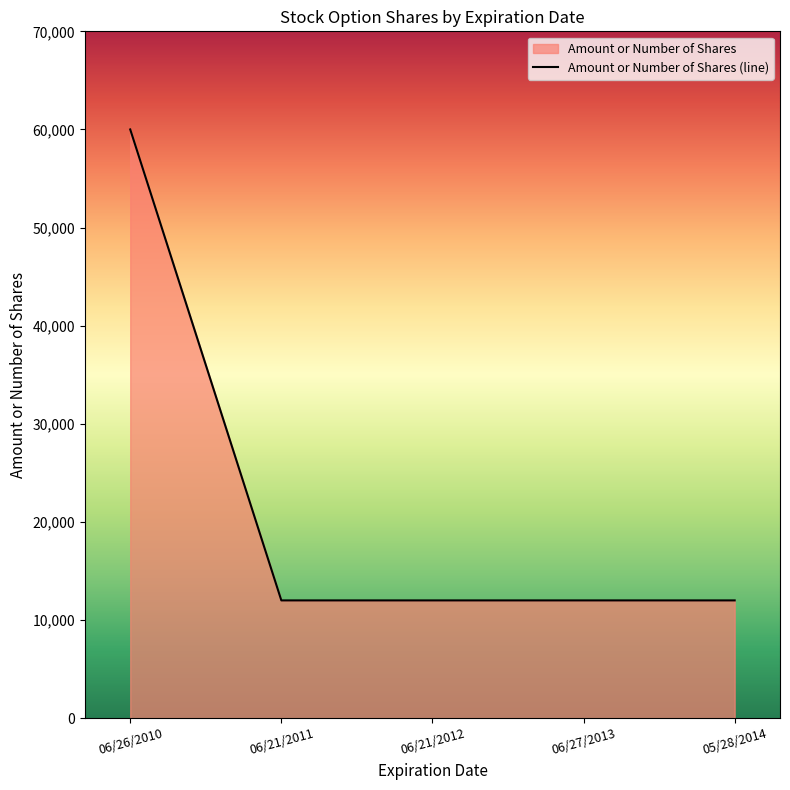

List the labels in order of value, largest first.

06/26/2010, 06/21/2011, 06/21/2012, 06/27/2013, 05/28/2014